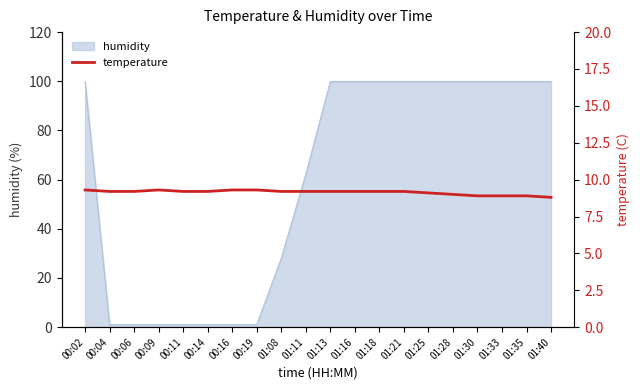

How many data points are less than 9?

4